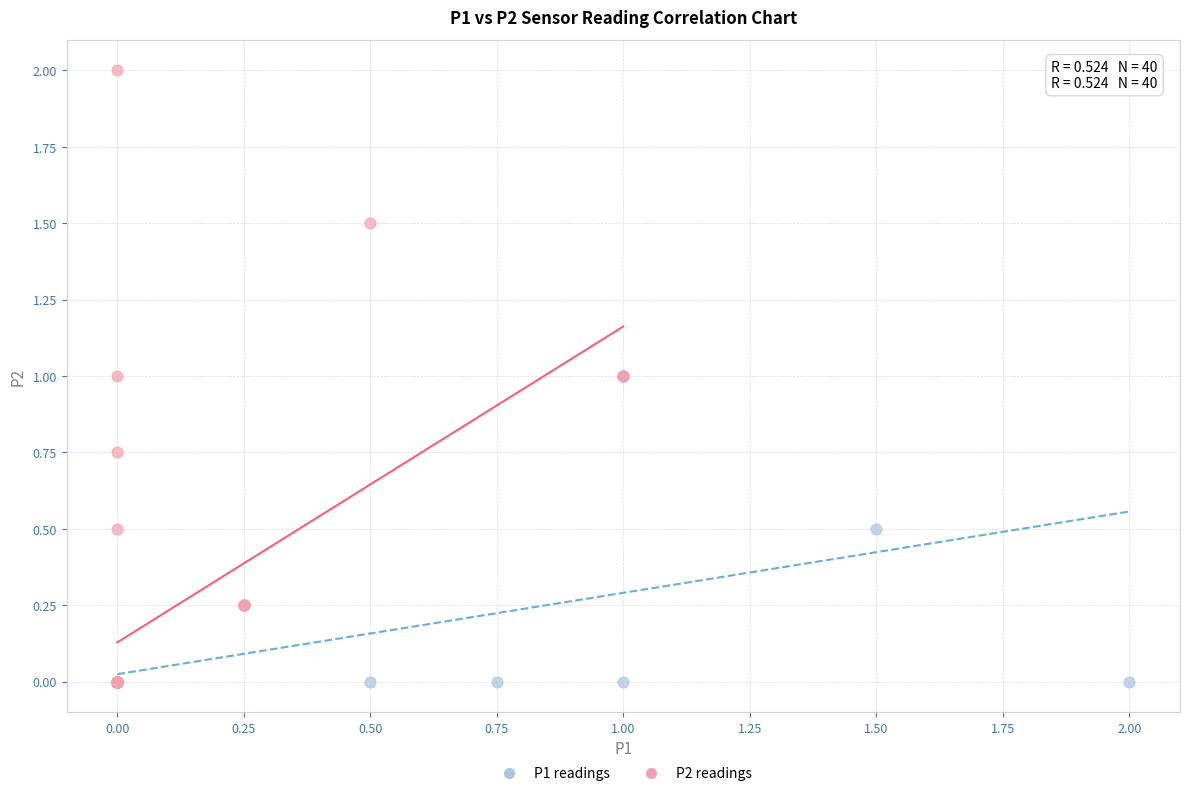

What are all the series names shown in the legend?

P1 readings, P2 readings